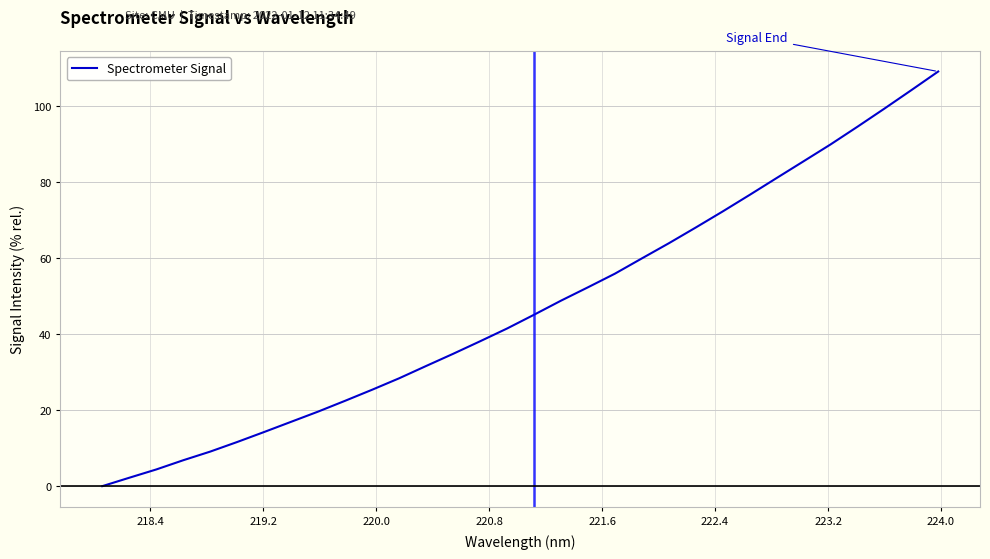

What is the greatest value displayed?

109.0